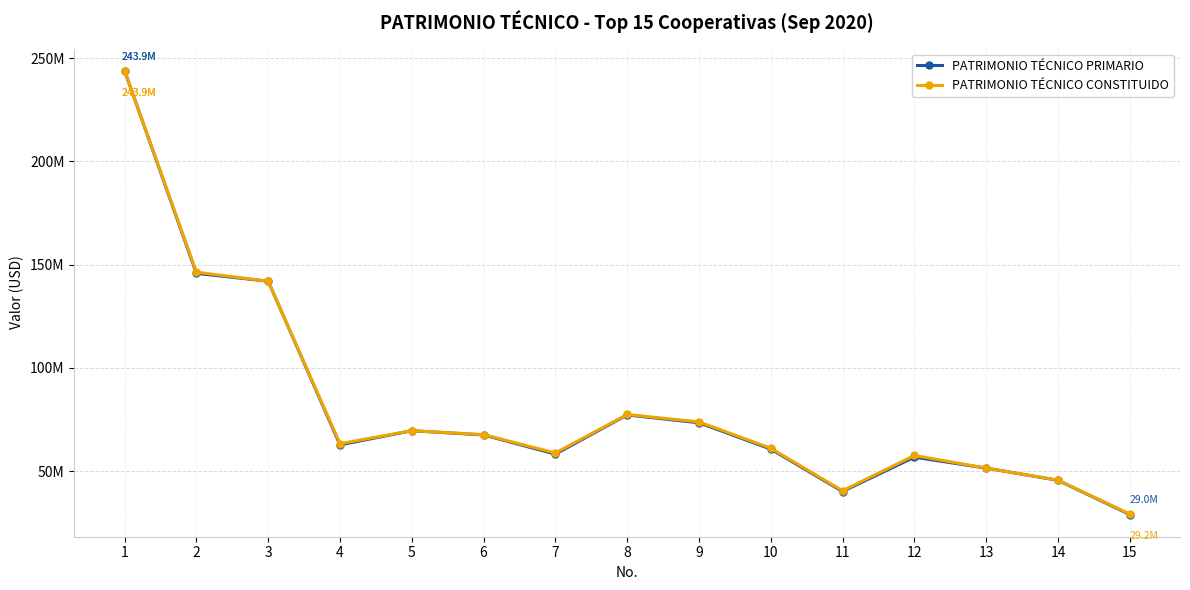

Does the chart have visible grid lines?

Yes